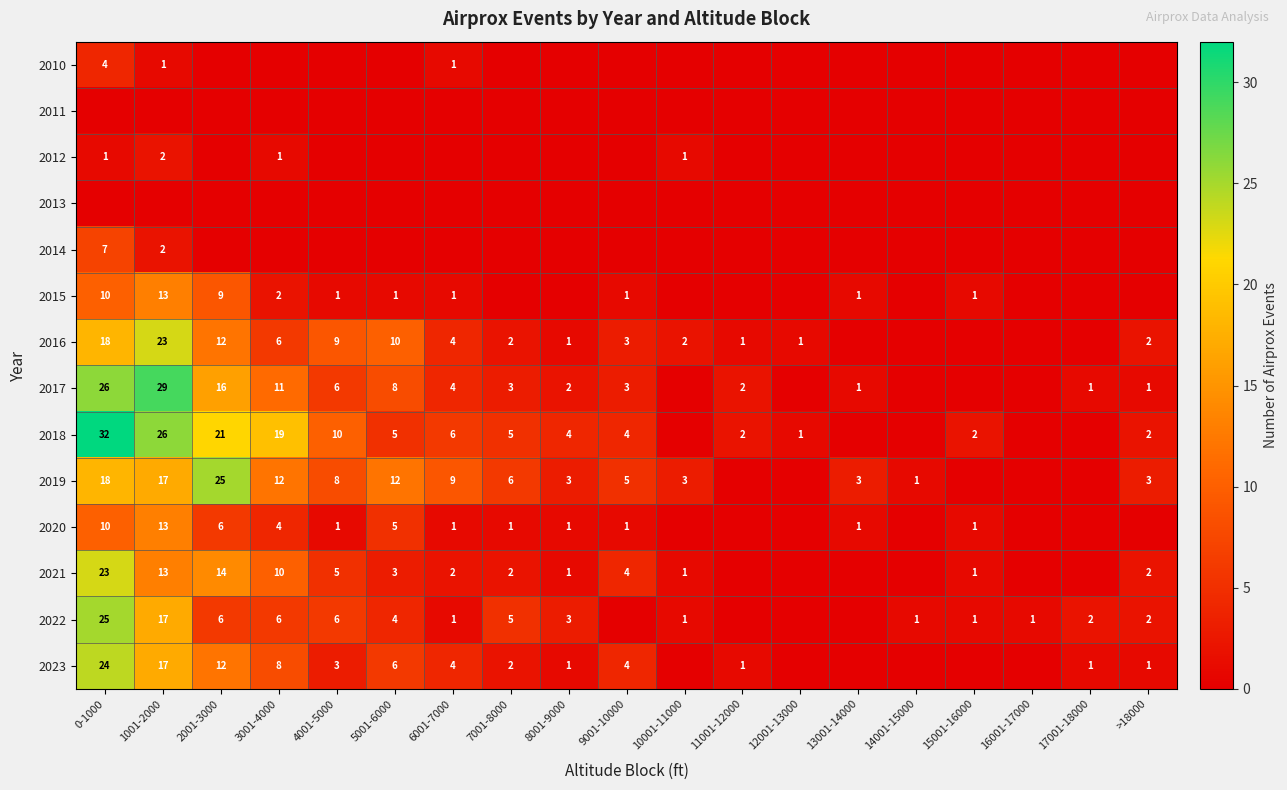

The value of 2018 at 5001-6000 is 9. True or false?

False